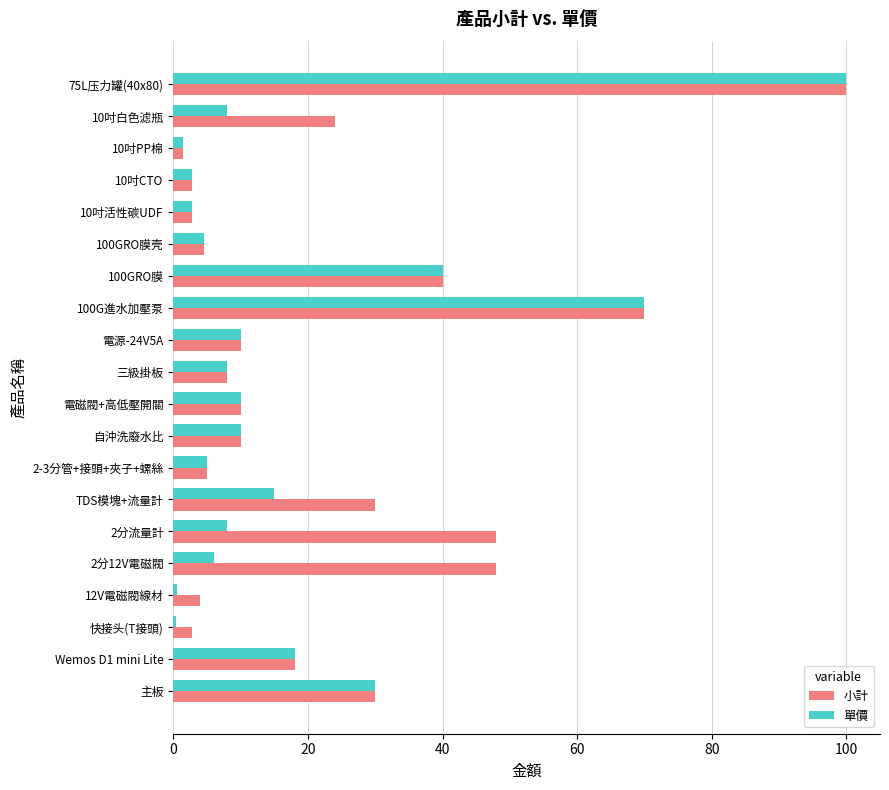

What is the highest value of the 小計 series?

100.0